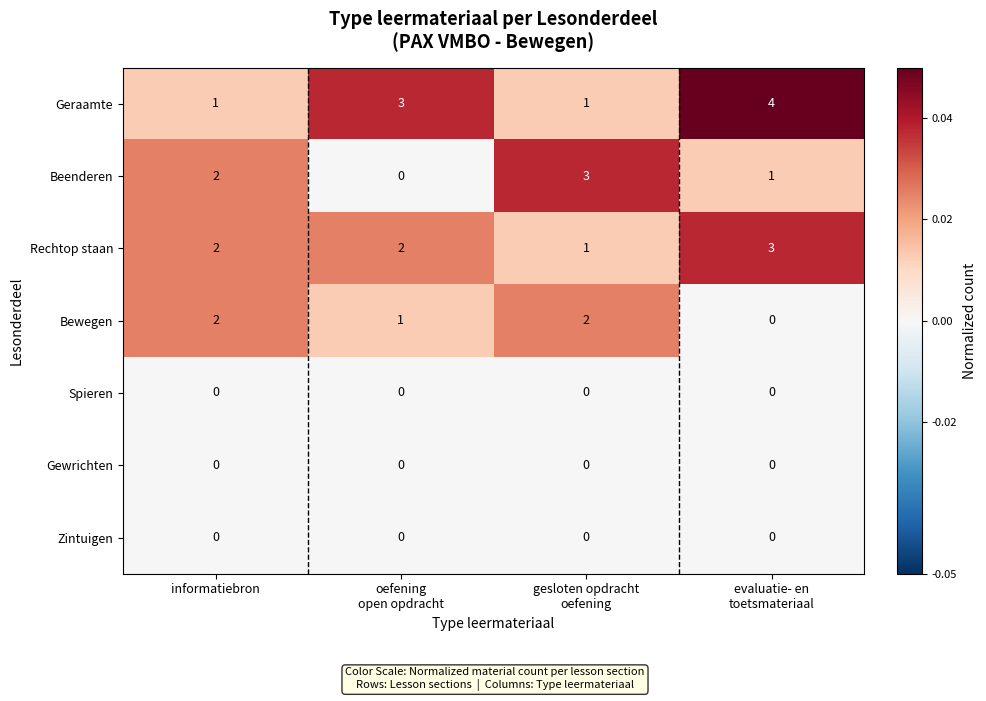

True or false: Bewegen has a value of 2 at informatiebron.

True